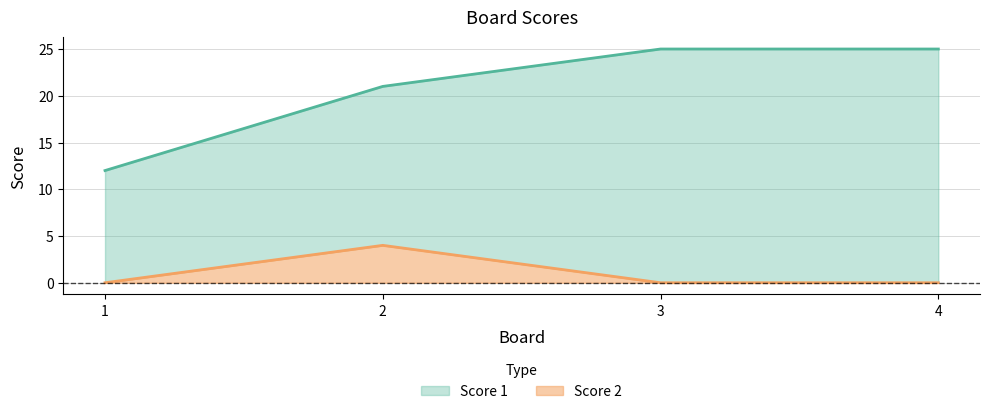

List the series in order of their overall mean, highest first.

Score 1, Score 2